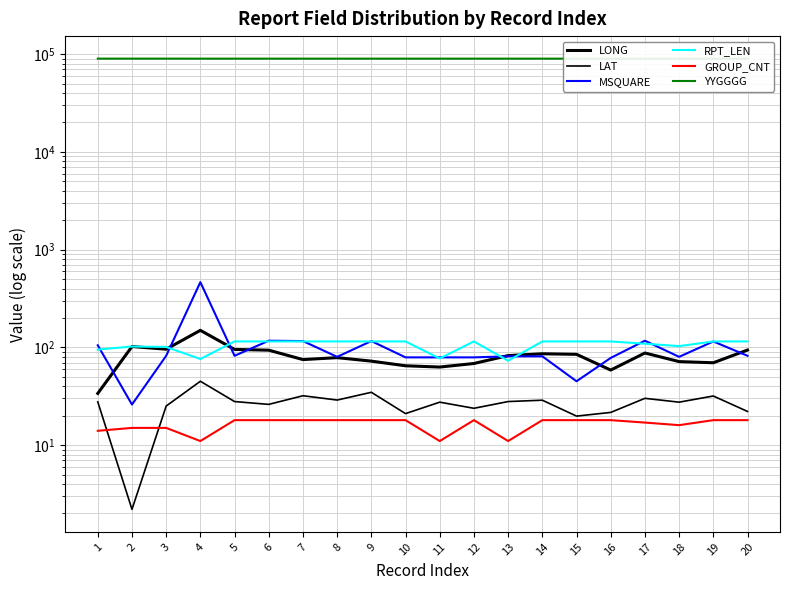

How many lines are shown in the chart?

6